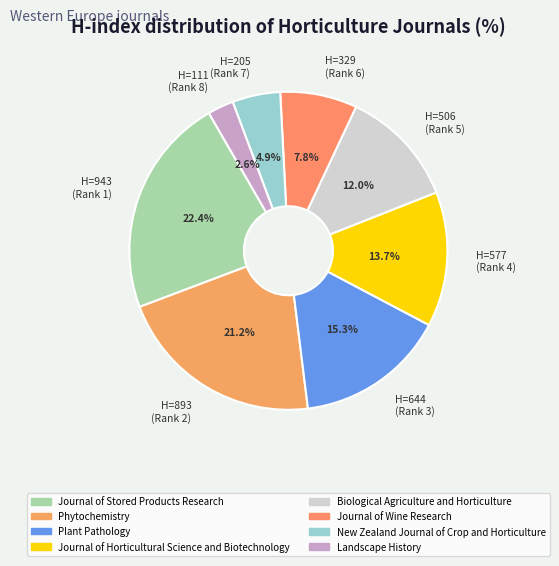

What is the largest slice in the pie chart?

H=943 (Rank 1)